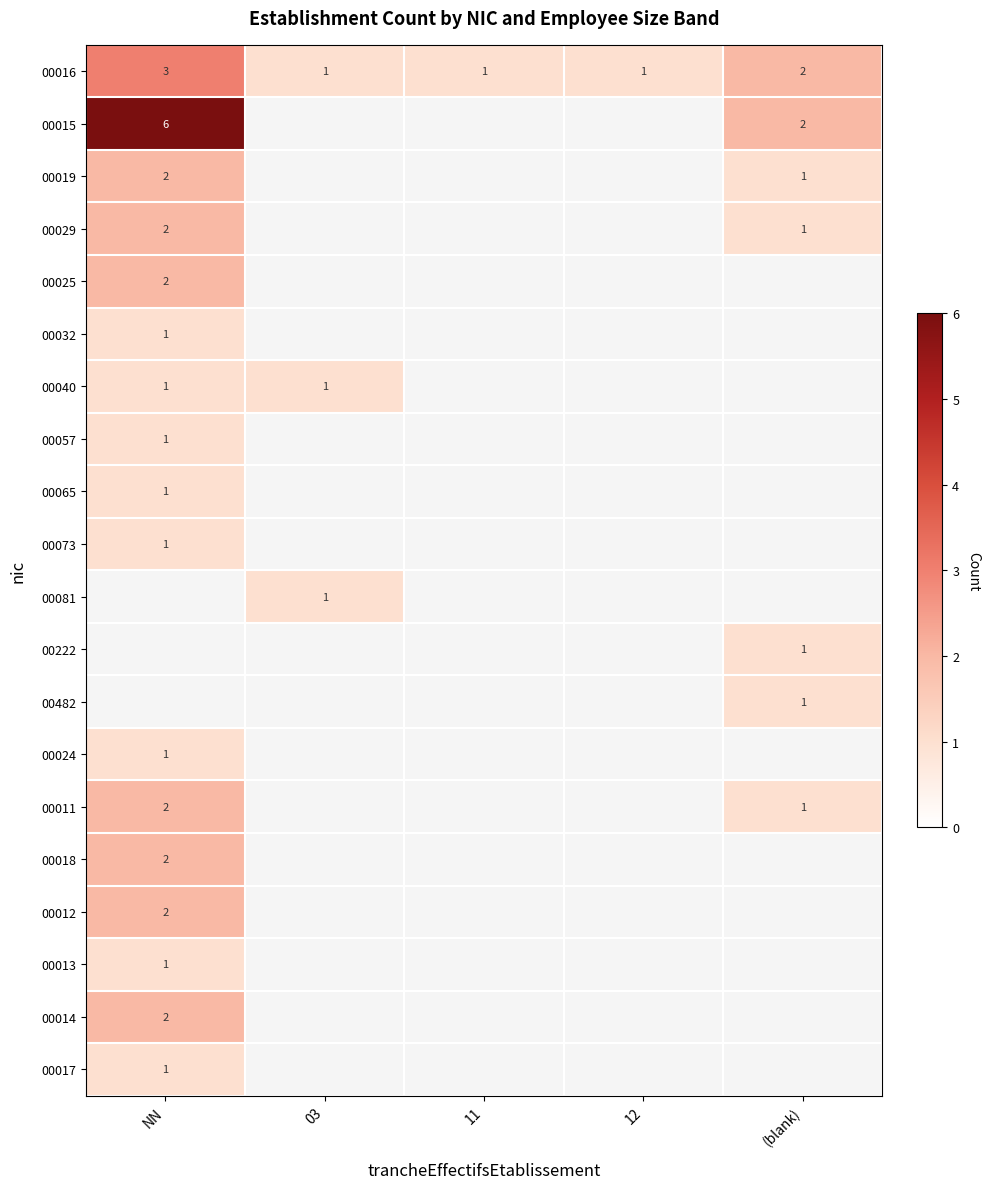

True or false: 00016 has a value of 5 at NN.

False